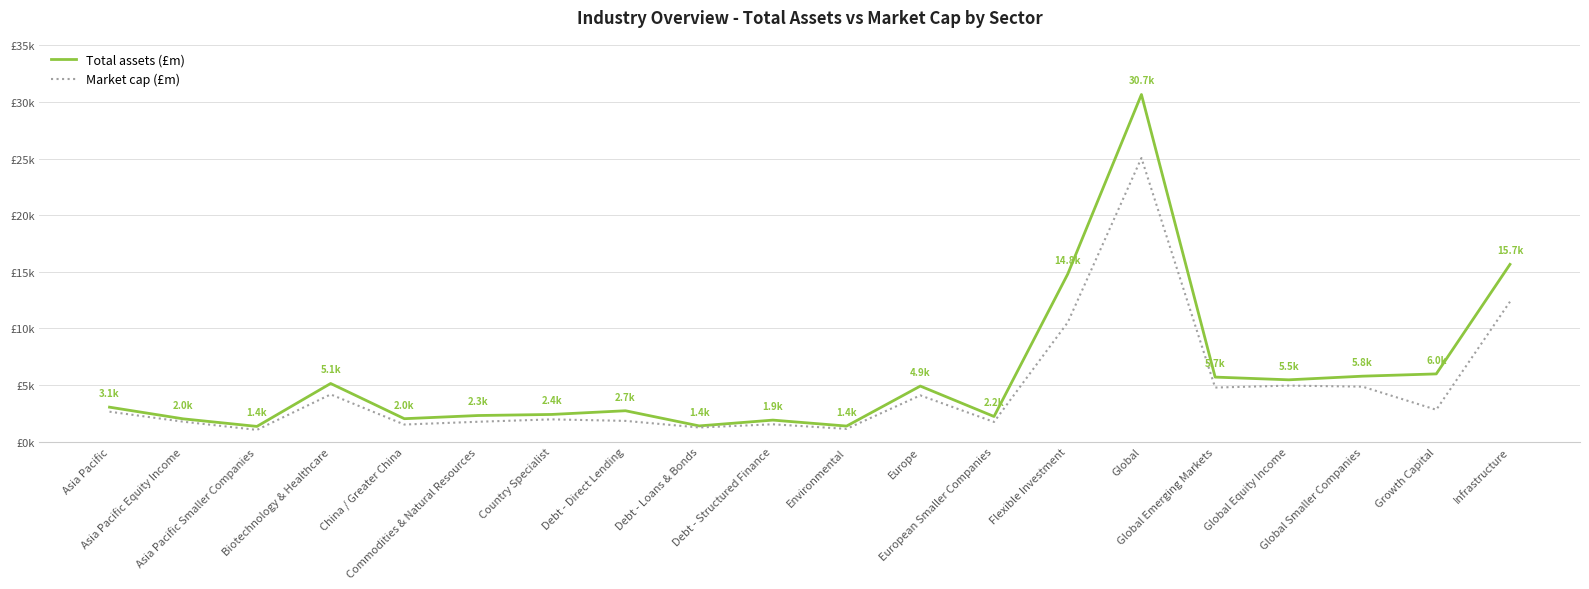

What is the approximate value of Market cap (£m) at Europe?

4093.1